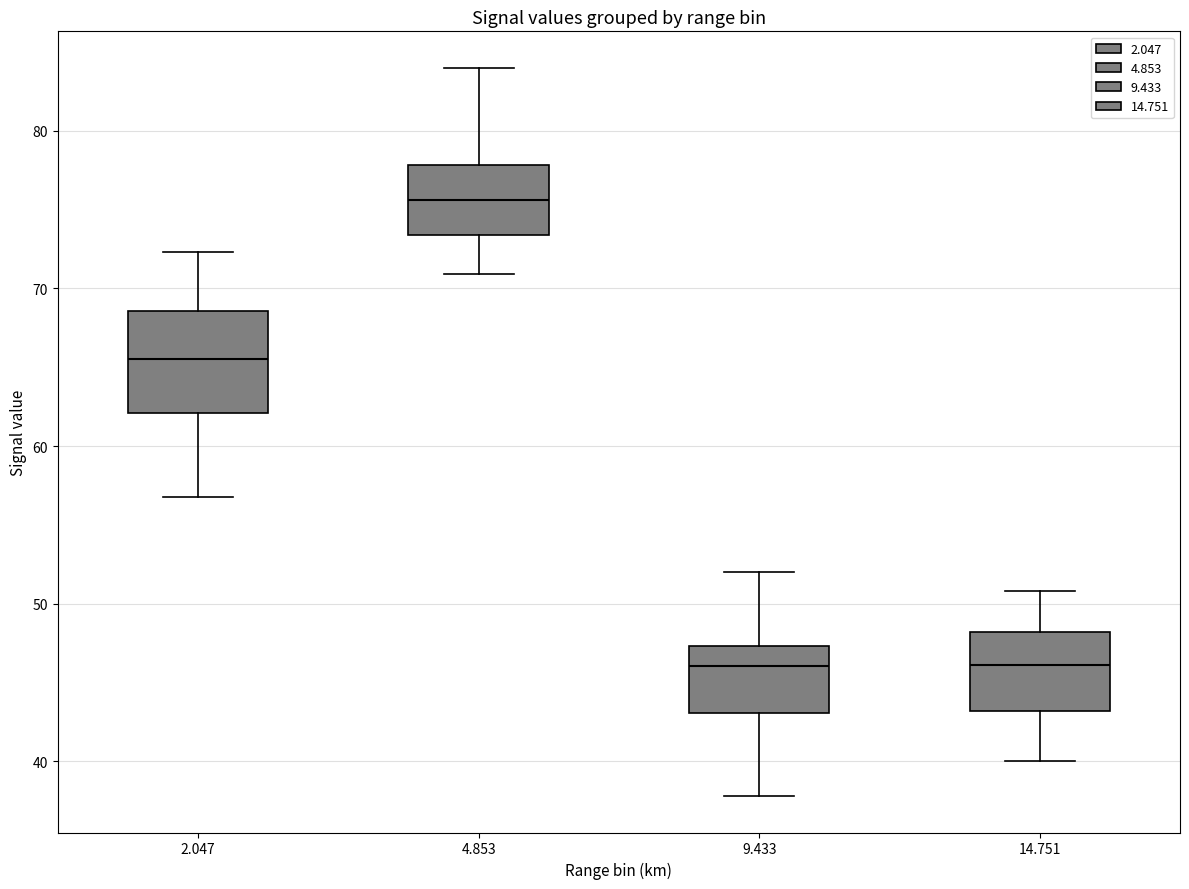

Which box is the tallest, from its lower edge to its upper edge?

2.047